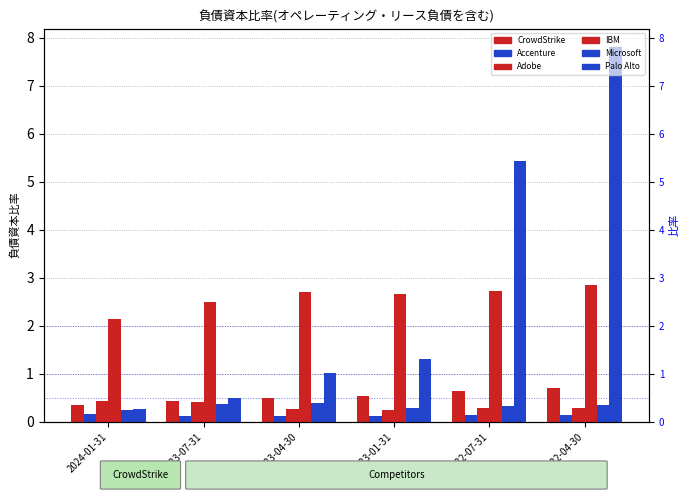

What is the sum of all Adobe values?

1.9